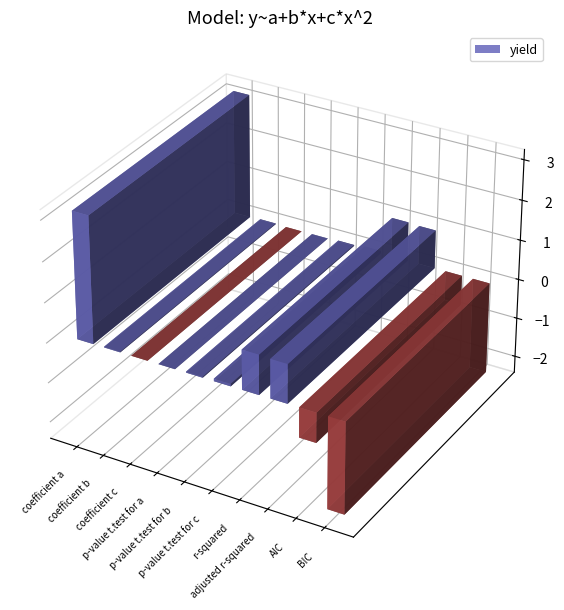

What is the change in value from coefficient a to p-value t.test for b?

-3.1